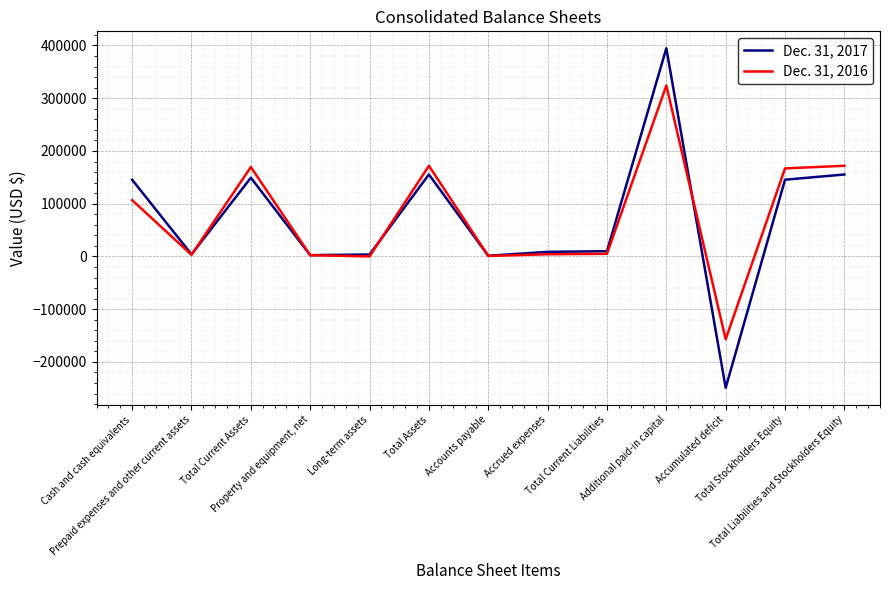

What is the smallest value displayed?

-249180